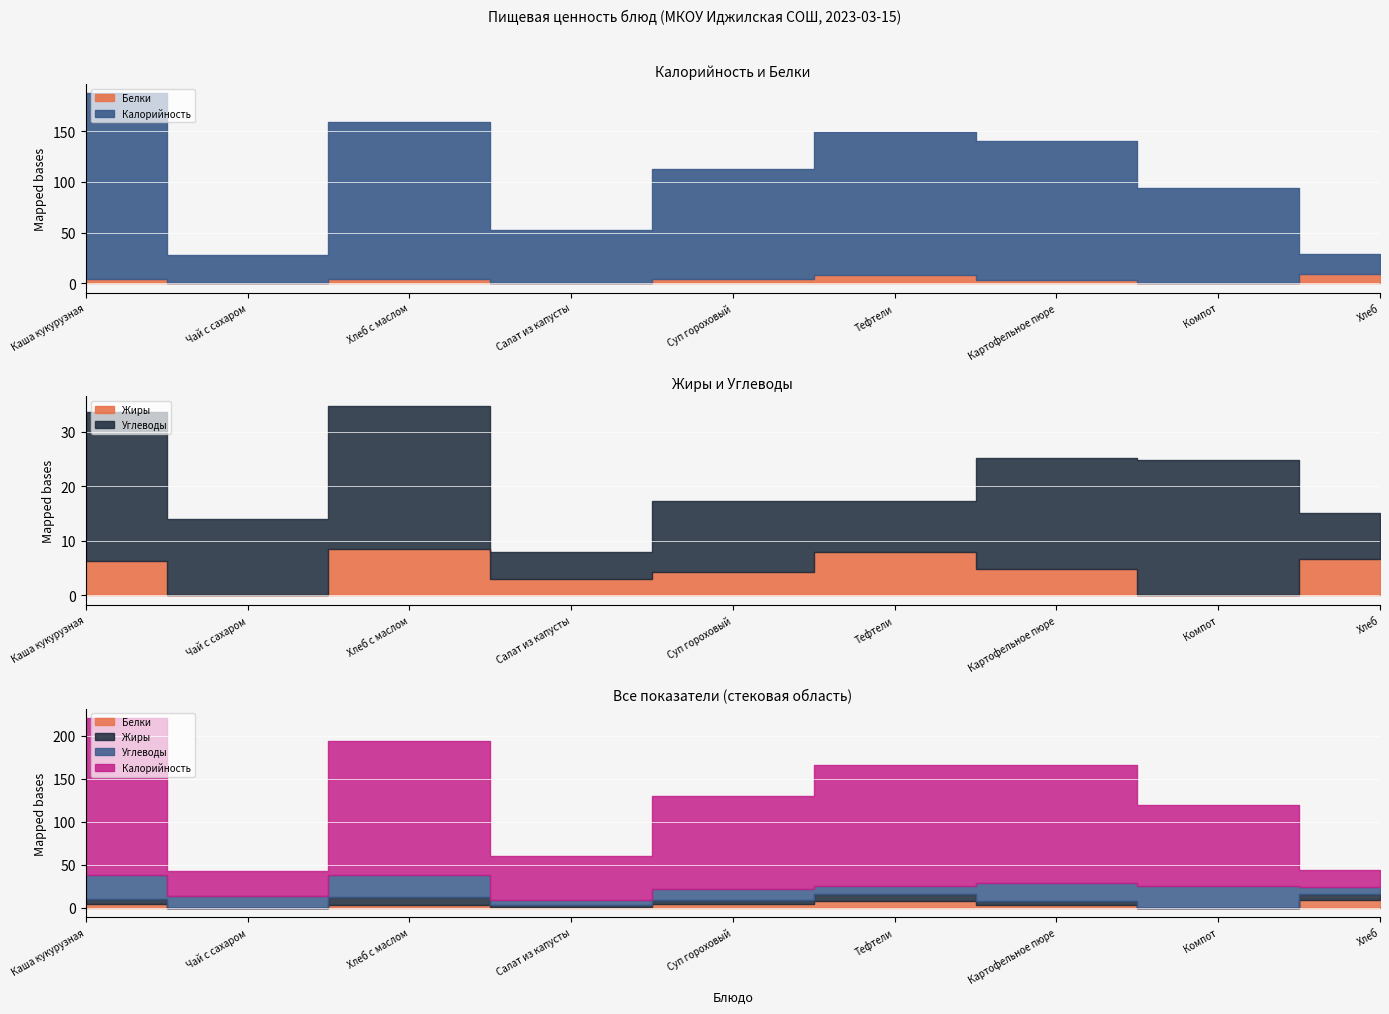

What position from the left is Хлеб?

9